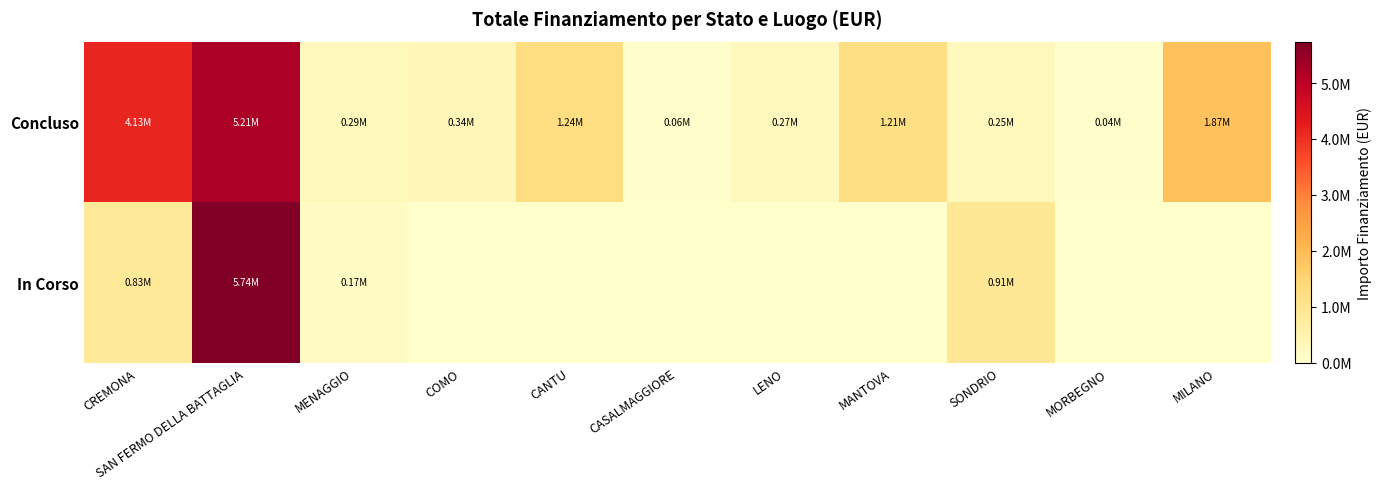

Which label corresponds to the smallest value in the chart?

COMO